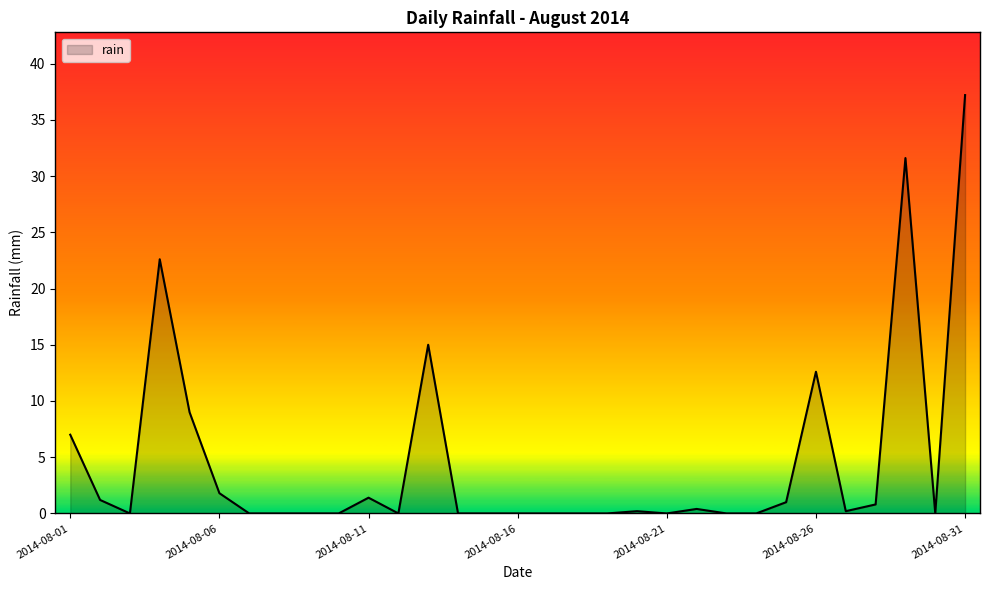

What is the sum of all values?

142.0